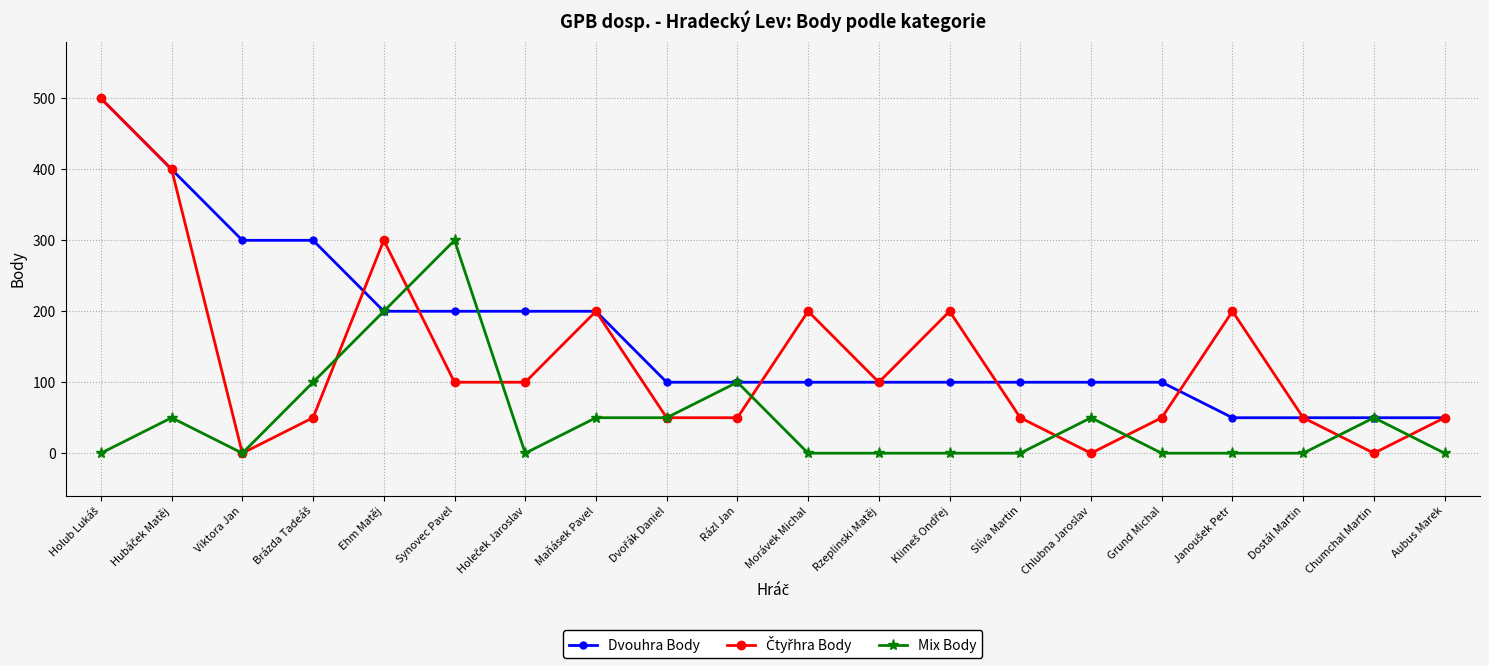

What is the lowest value of the Dvouhra Body series?

50